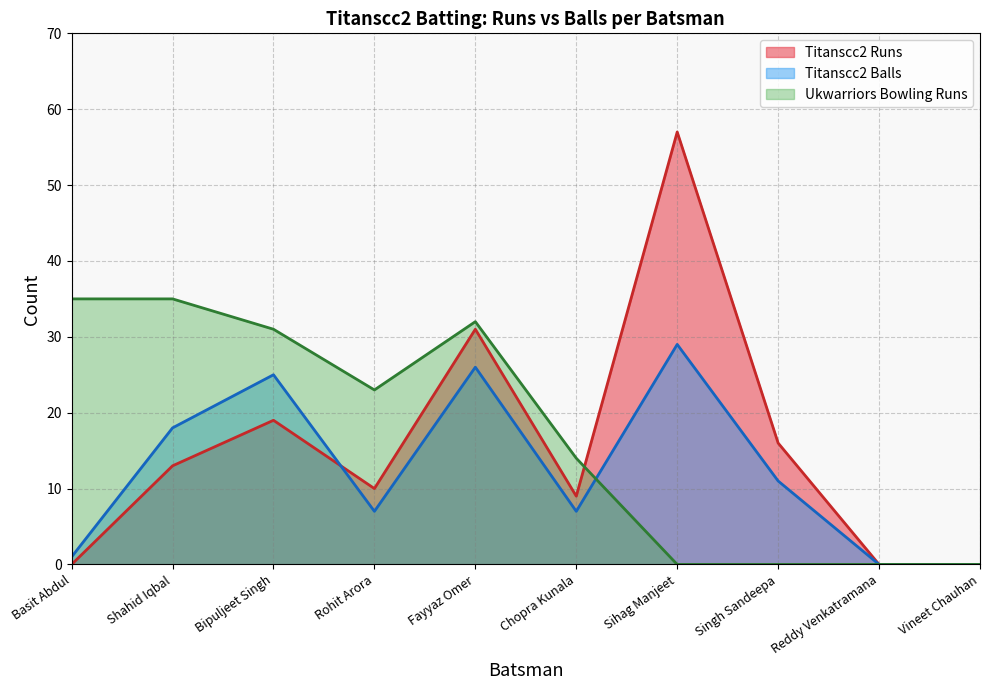

The value of Titanscc2 Balls at Sihag Manjeet is 8. True or false?

False